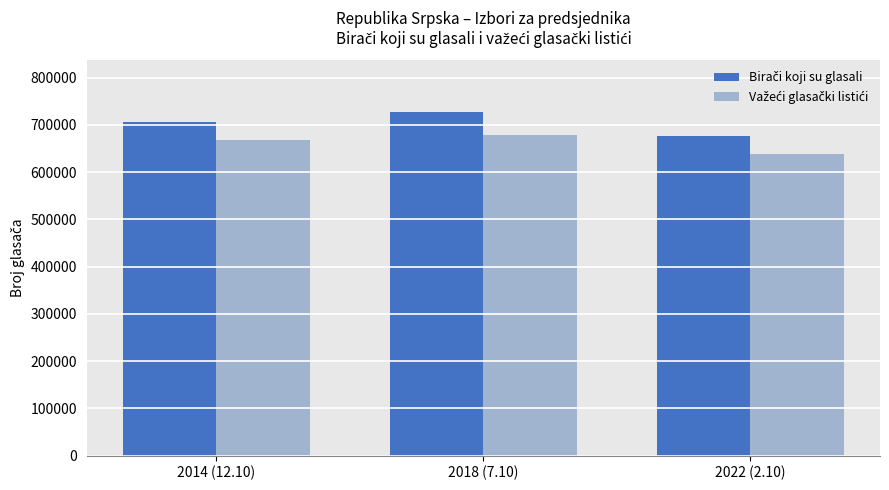

What is the total value across all series at 2018 (7.10)?

1407481